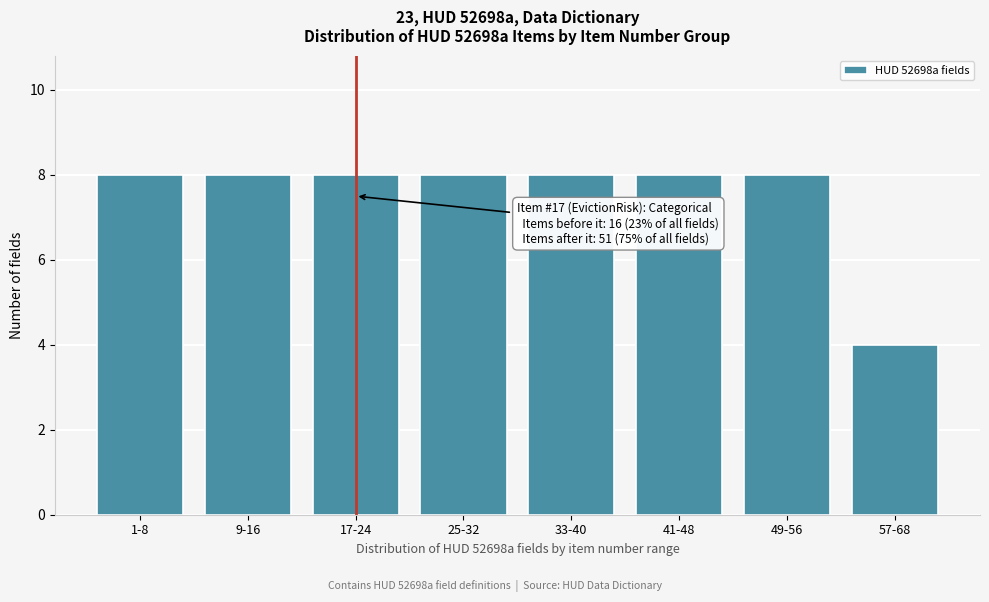

Reading right to left, what are all the values shown in this chart?

57-68=4	49-56=8	41-48=8	33-40=8	25-32=8	17-24=8	9-16=8	1-8=8